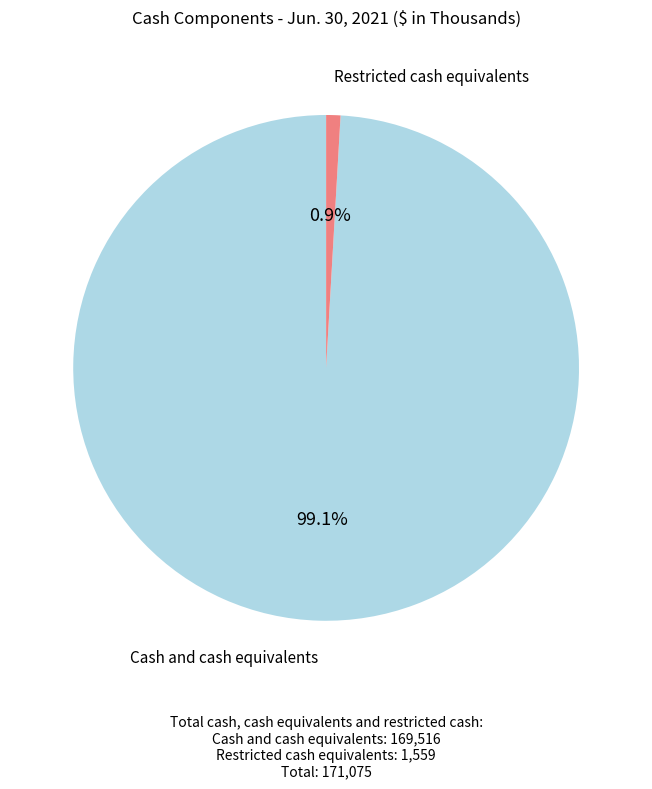

Does any single category account for the majority?

Yes